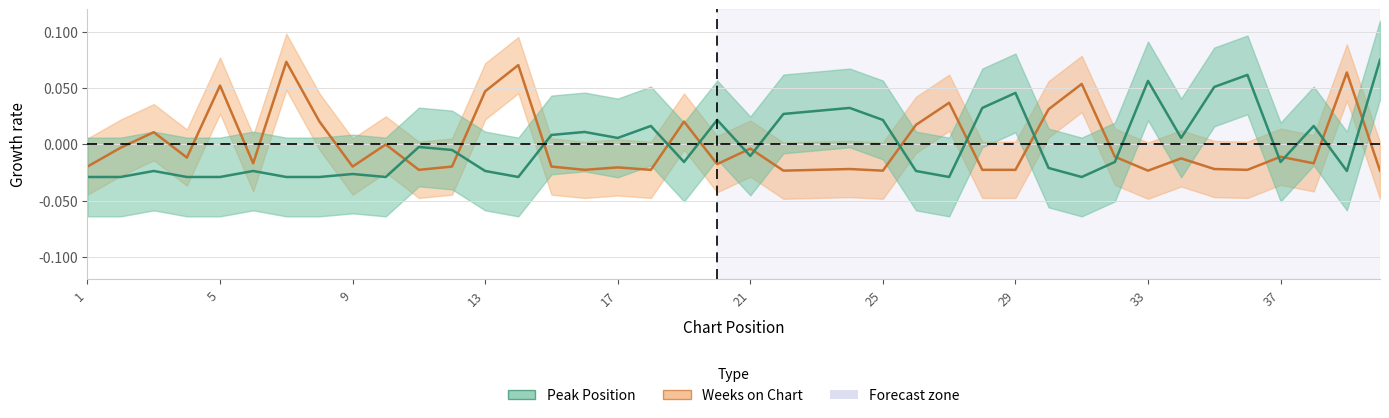

The value of Peak Position at 29 is -0.0. True or false?

True